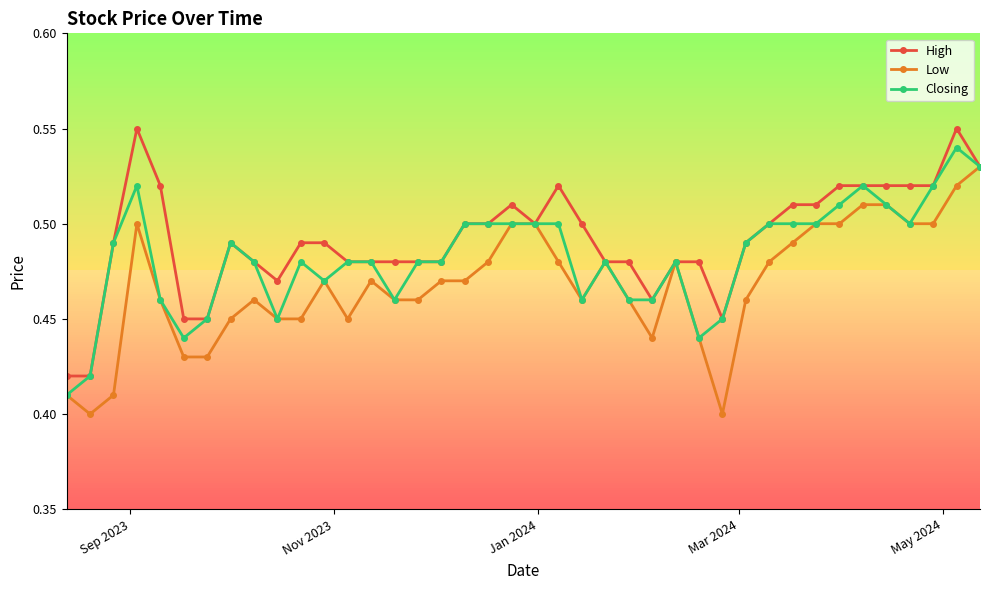

At how many categories does at least one series exceed 0?

40